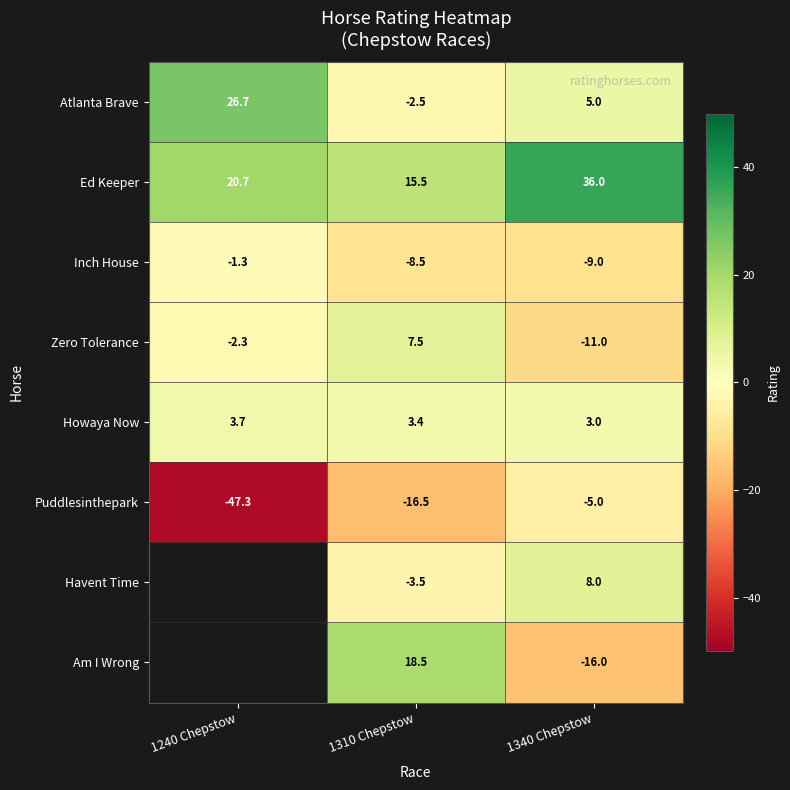

The value of Inch House at 1310 Chepstow is -14.8. True or false?

False